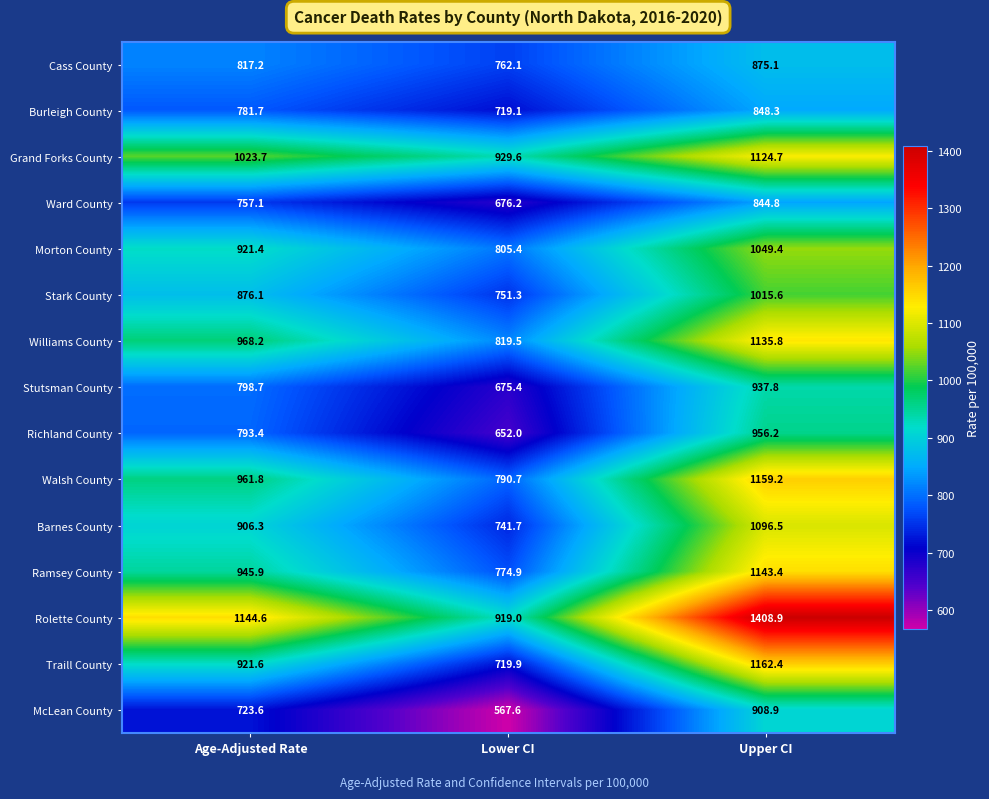

What is the greatest value displayed?

1408.9